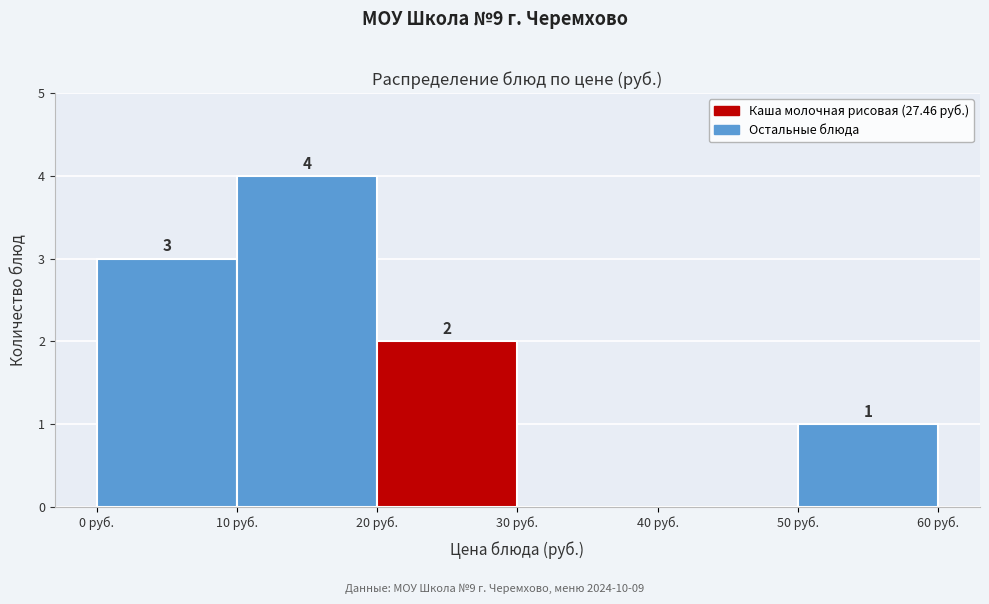

Over which range of the x-axis is the bar tallest?

10 to 20